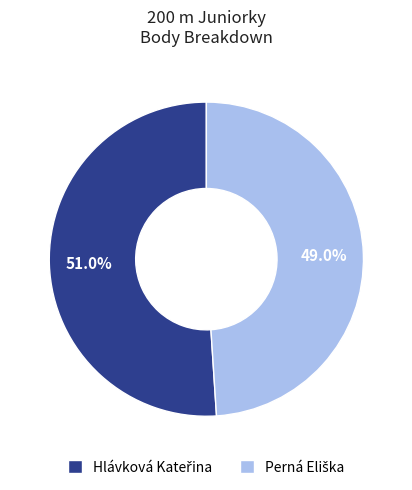

Count the number of slices in the pie.

2